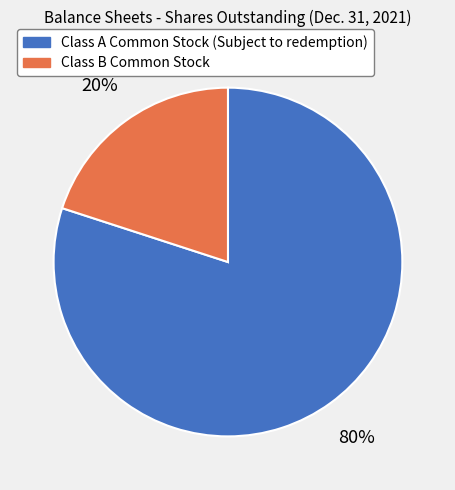

Between Class B Common Stock and Class A Common Stock (Subject to redemption), which is larger?

Class A Common Stock (Subject to redemption)